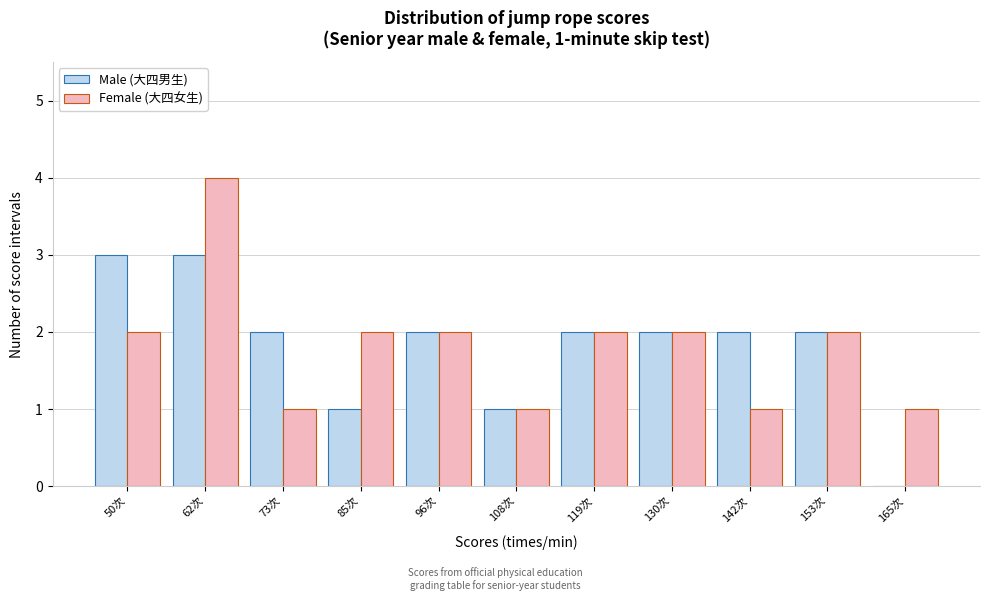

In the Female (大四女生) series, which range on the x-axis has the tallest bar?

56 to 68